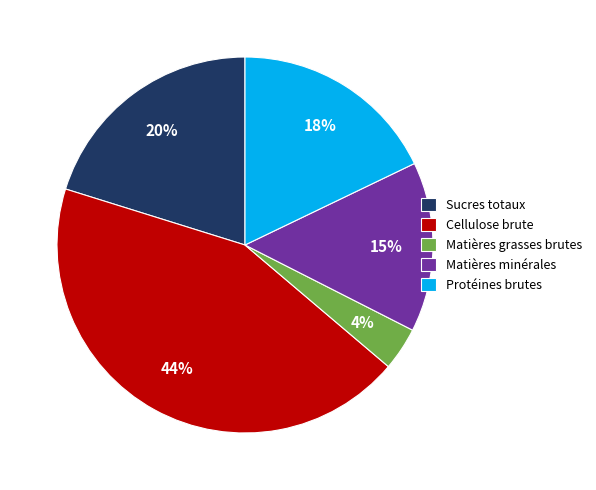

Approximately how many times larger is the value at Protéines brutes compared to Sucres totaux?

0.9